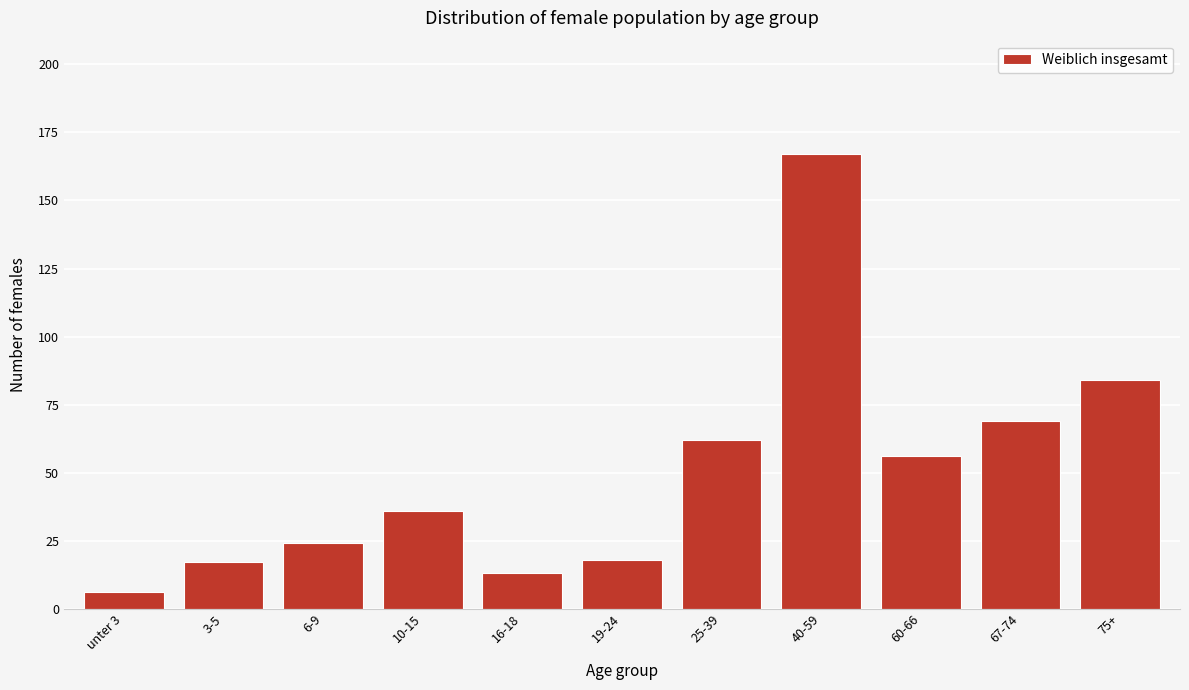

Reading right to left, extract all data points from this chart.

75+=84	67-74=69	60-66=56	40-59=167	25-39=62	19-24=18	16-18=13	10-15=36	6-9=24	3-5=17	unter 3=6